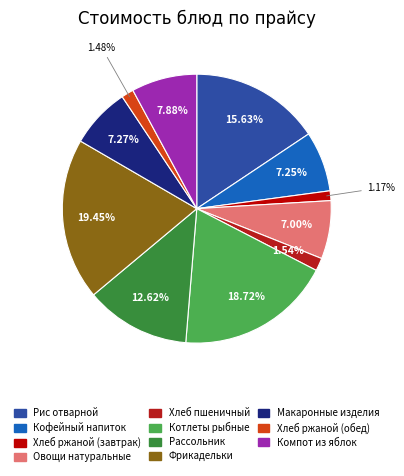

Is there any slice that represents more than half of the pie?

No